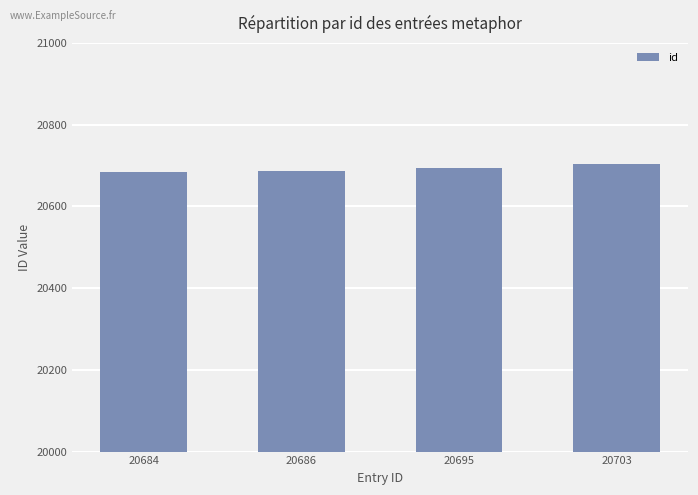

How many values are between 20686 and 20703?

3